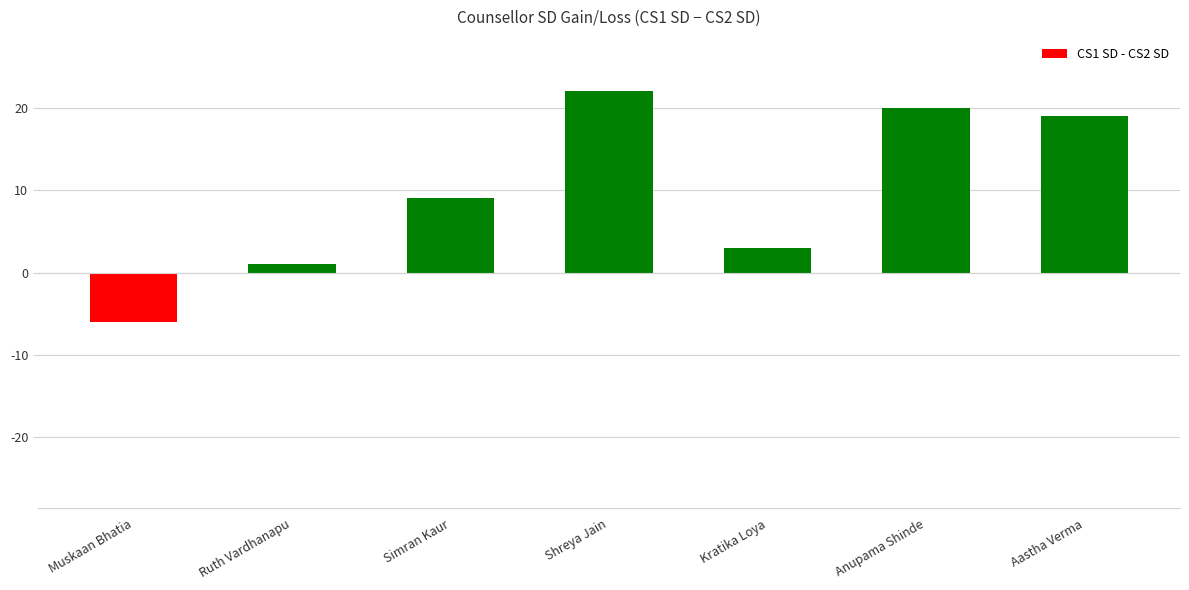

How many bars are there in total?

7